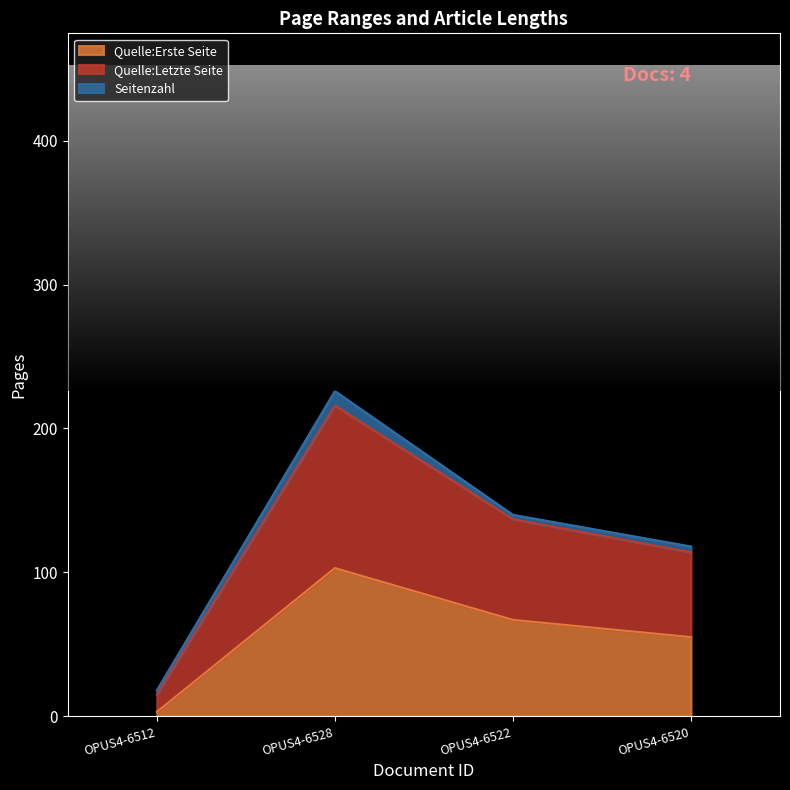

List the labels in order of Quelle:Letzte Seite value, largest first.

OPUS4-6528, OPUS4-6522, OPUS4-6520, OPUS4-6512